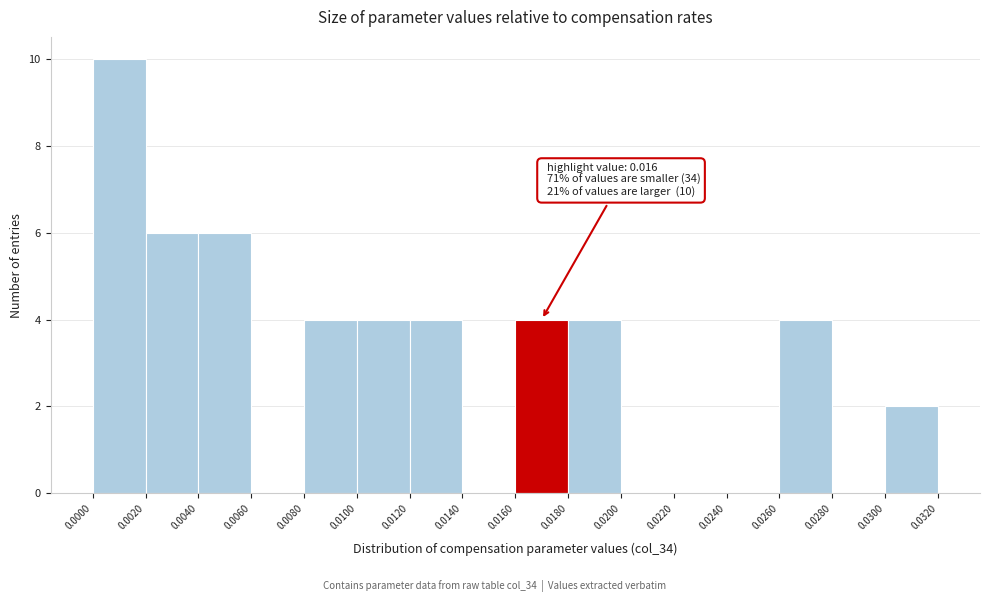

Over which range of the x-axis is the bar tallest?

0.0000 to 0.0020